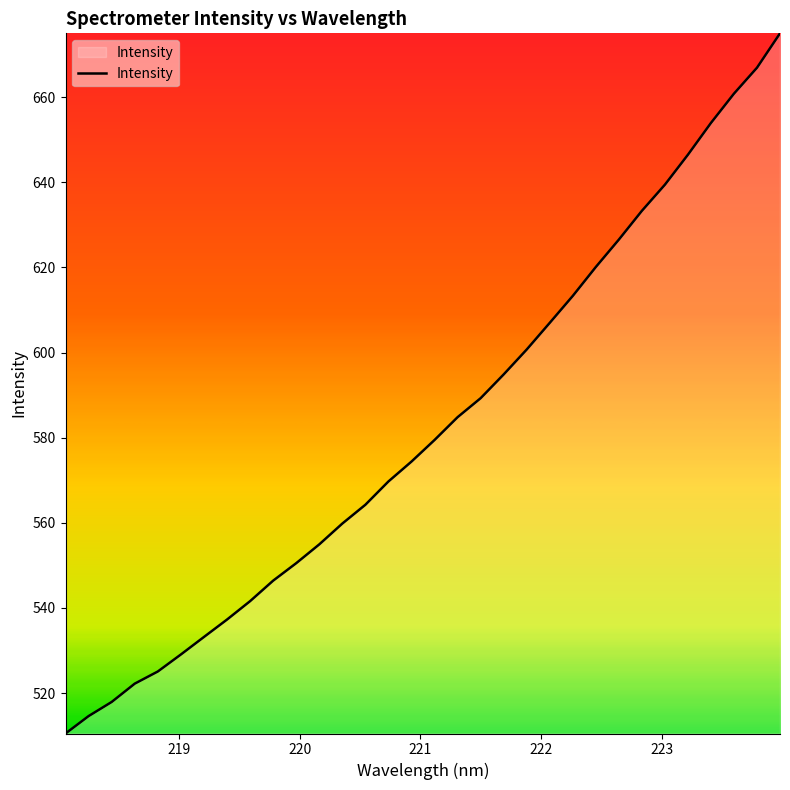

What is the minimum value shown in the chart?

510.5